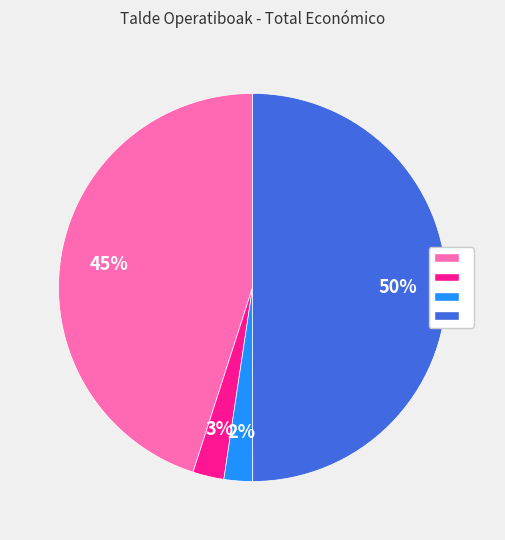

To the nearest percent, what is the average slice percentage?

25%